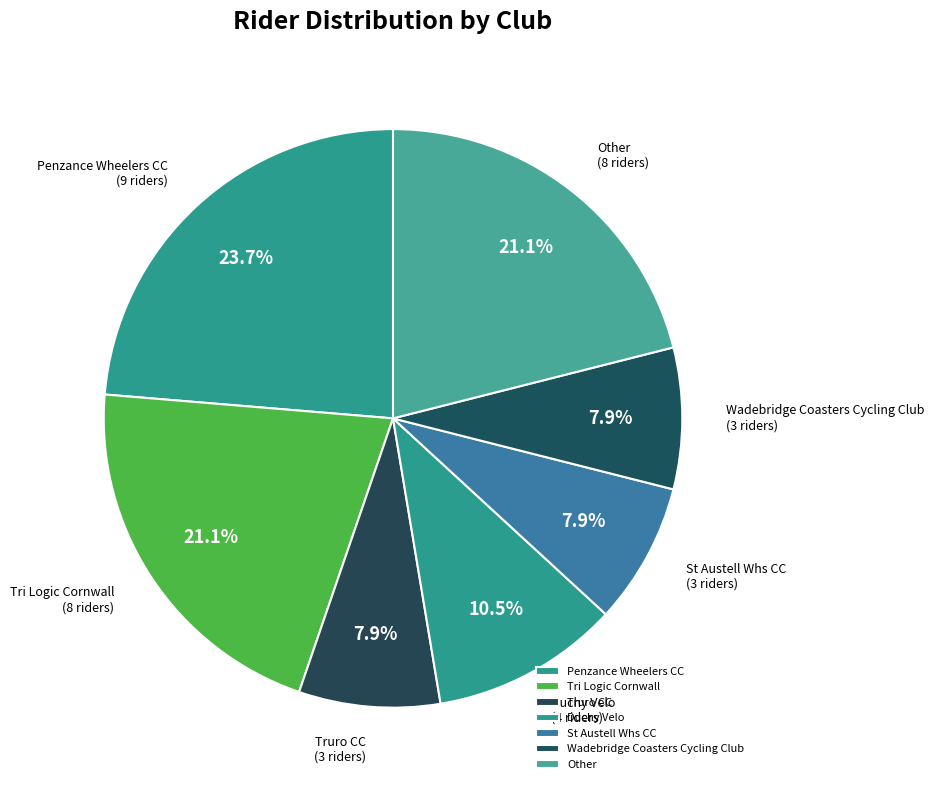

What percentage do Duchy Velo and St Austell Whs CC together represent?

18.4%